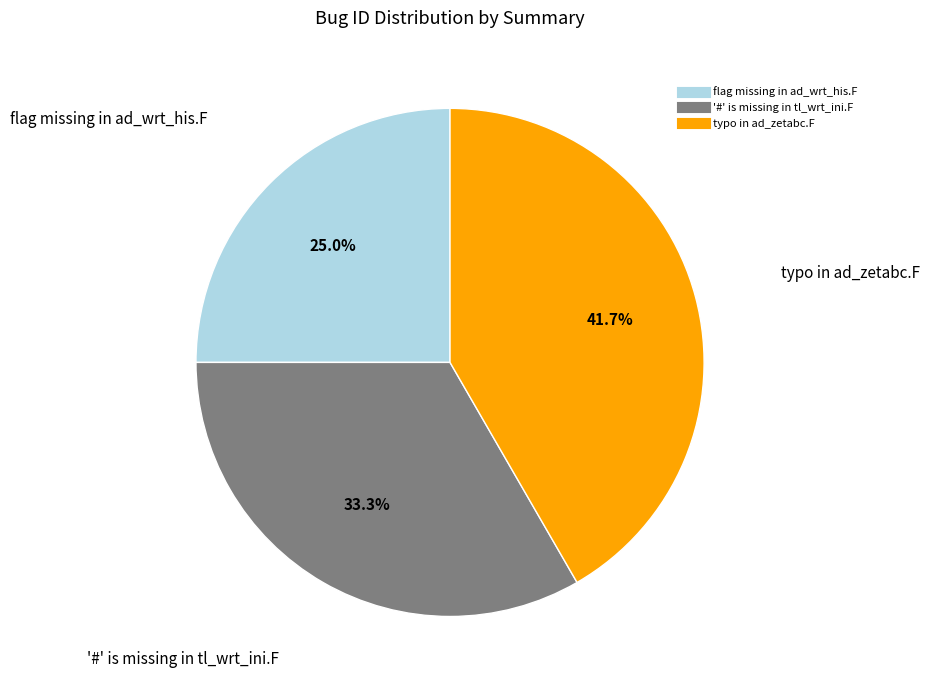

Which has a higher value, flag missing in ad_wrt_his.F or '#' is missing in tl_wrt_ini.F?

'#' is missing in tl_wrt_ini.F